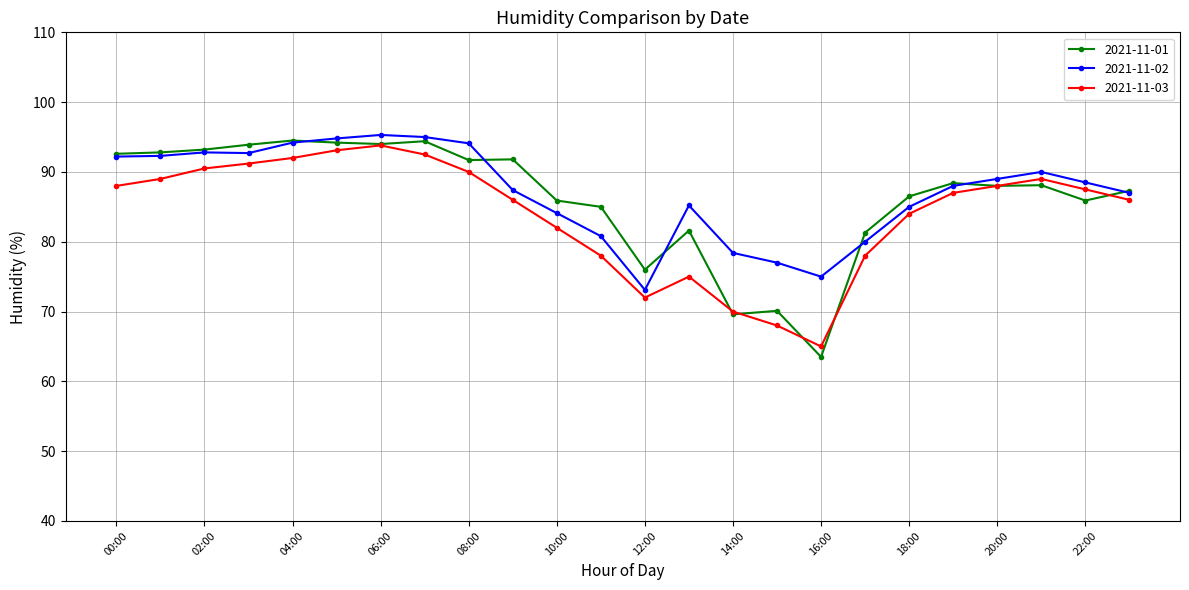

True or false: 2021-11-03 has more than 0 interior local peaks.

True